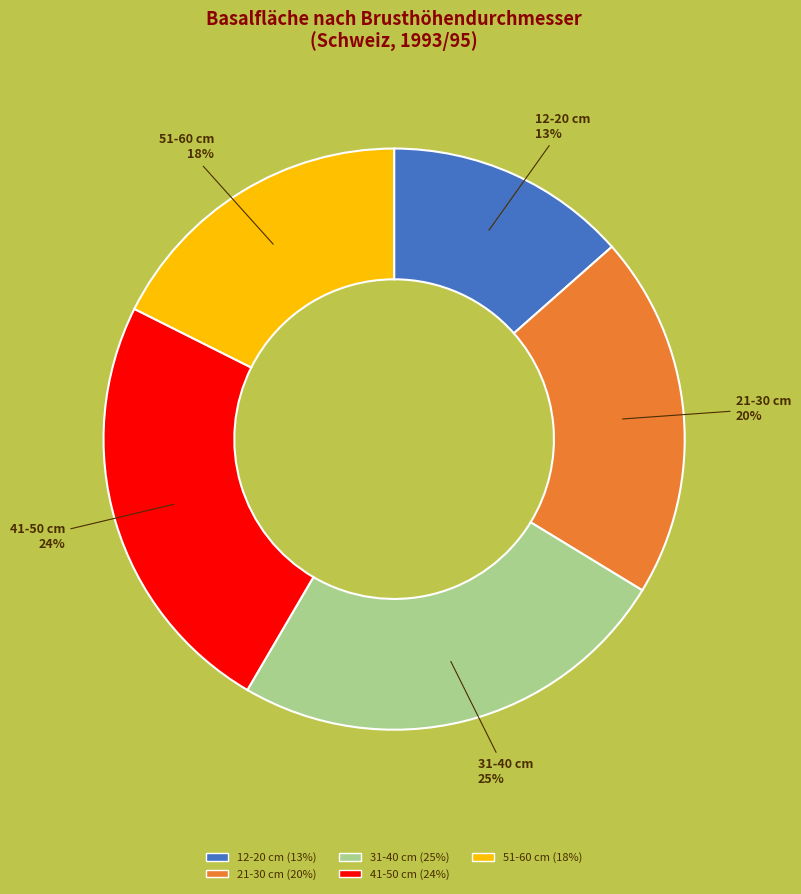

Is there a majority slice in this chart?

No